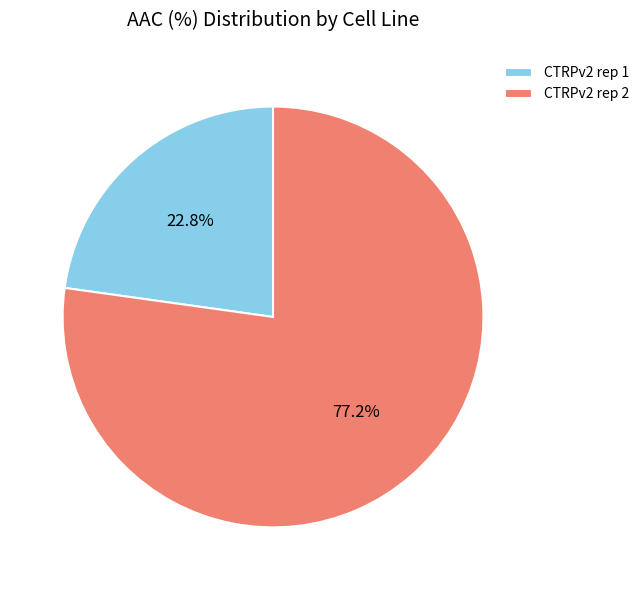

Rank the categories by value from lowest to highest.

CTRPv2 rep 1, CTRPv2 rep 2